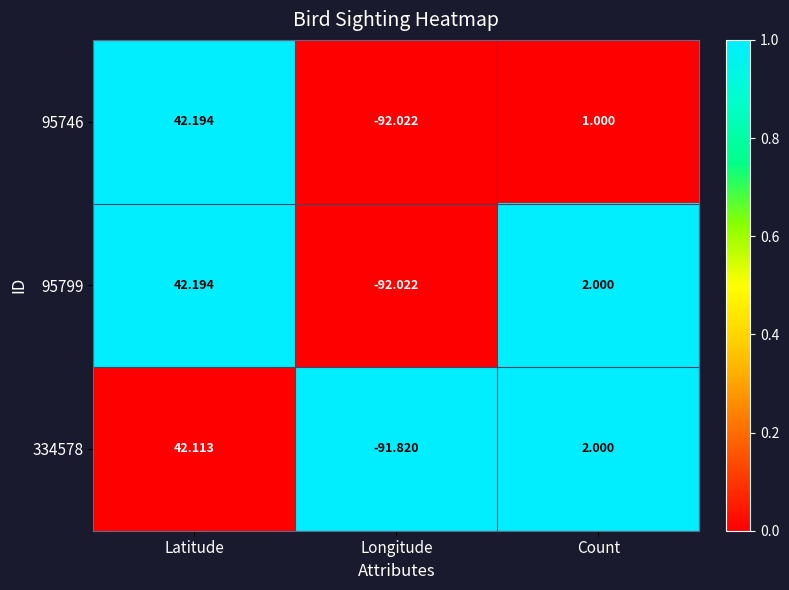

Which label corresponds to the largest value in the chart?

Latitude